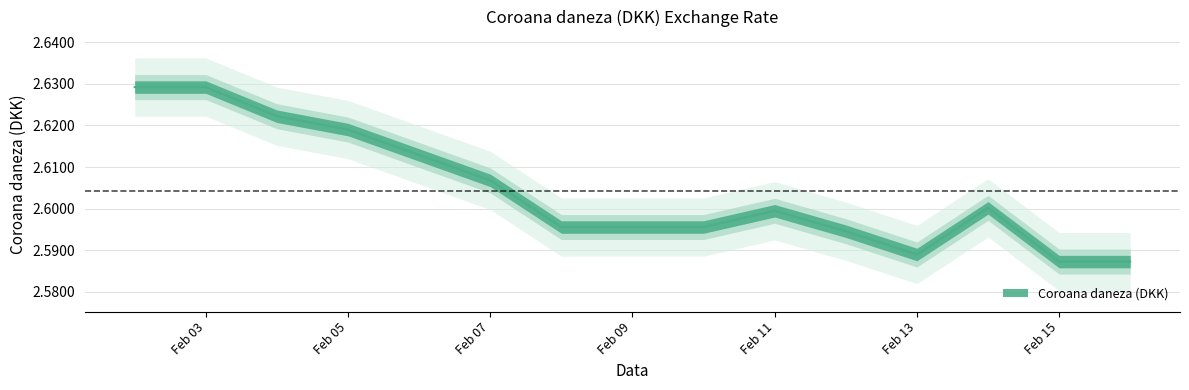

At which category does the chart reach its peak across all series?

2019-02-02